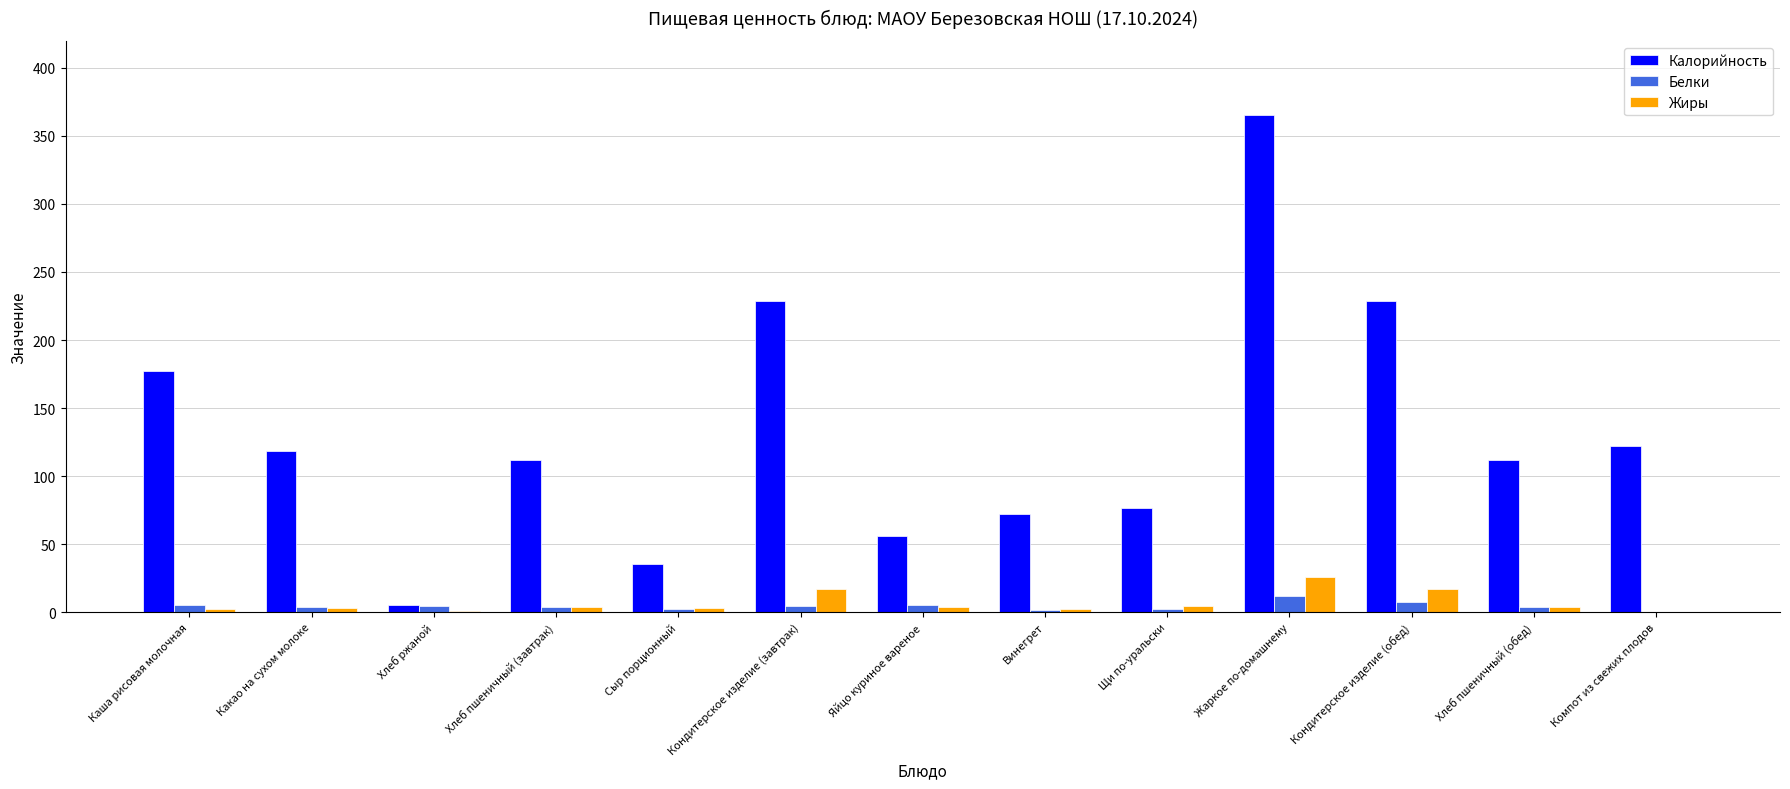

At which category is the sum across all series the highest?

Жаркое по-домашнему